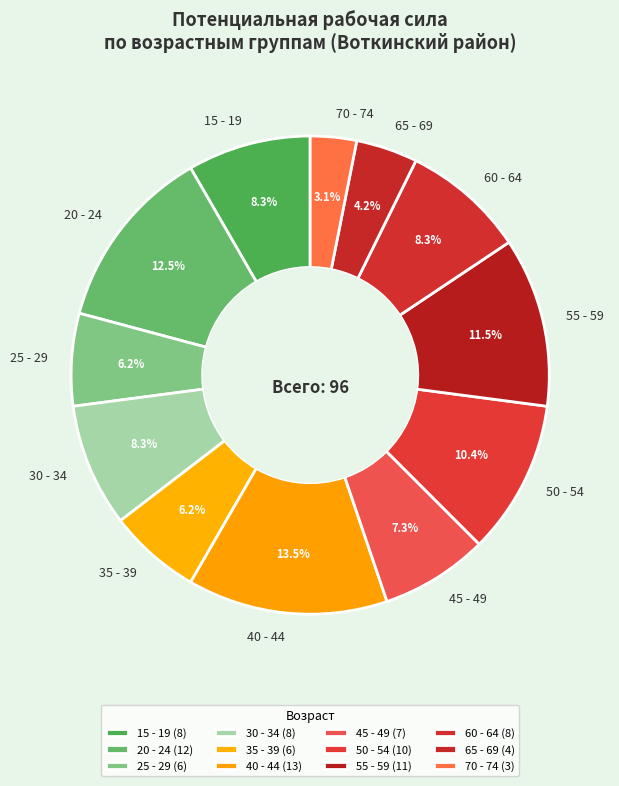

True or false: 45 - 49 accounts for 7% of the total.

True